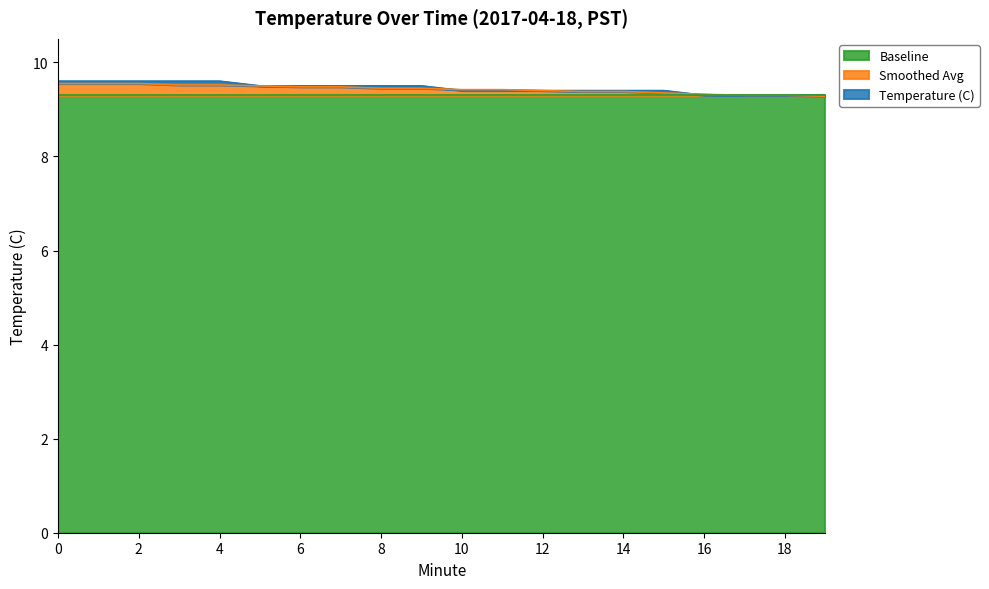

Which label corresponds to the smallest value in the chart?

19